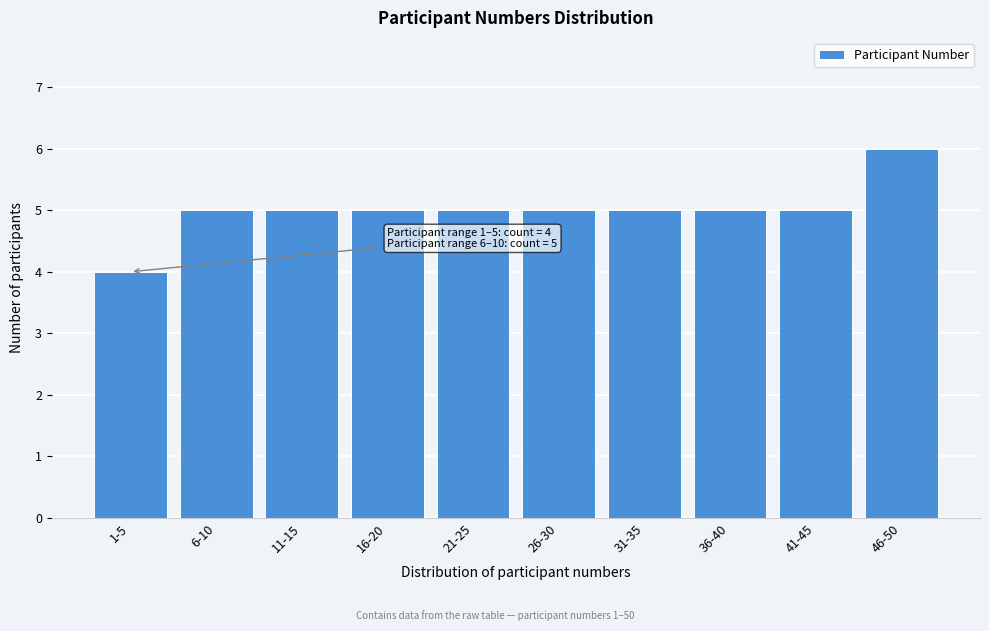

Reading left to right, transcribe all the data shown in this chart.

4	5	5	5	5	5	5	5	5	6